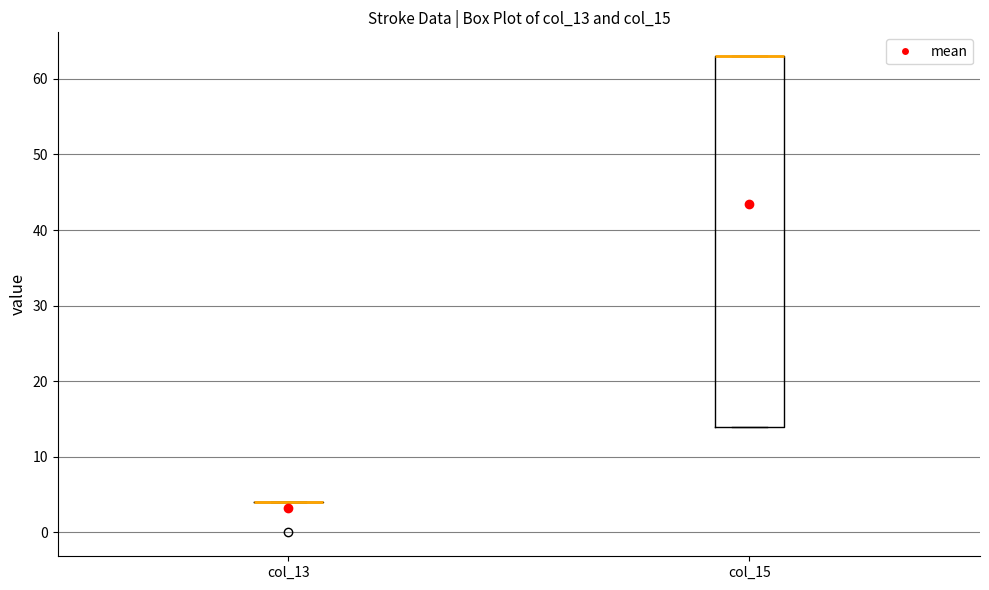

Reading left to right, read every box against the y-axis: the position of its median line, the range the box covers, and the ends of its whiskers. The values are not printed on the chart, so give them approximately, as read against the axis.

col_13: box collapsed to a line at 4, whiskers 4 to 4
col_15: median 63 (drawn on the box's upper edge), box 14 to 63, whiskers 14 to 63